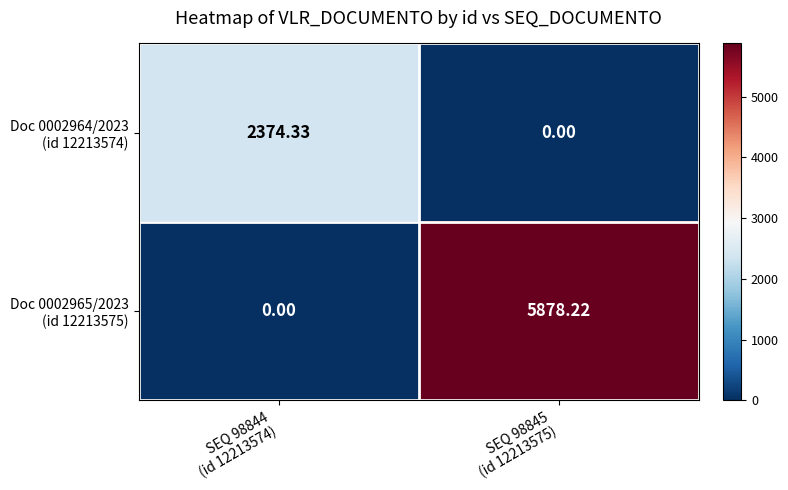

How many categories are shown in the chart?

2